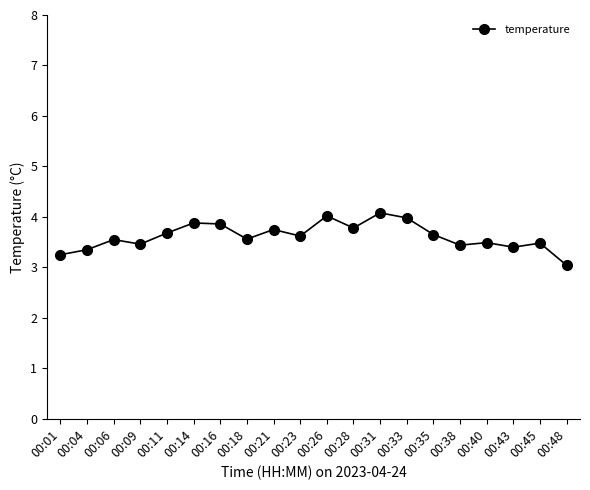

What is the greatest value displayed?

4.1